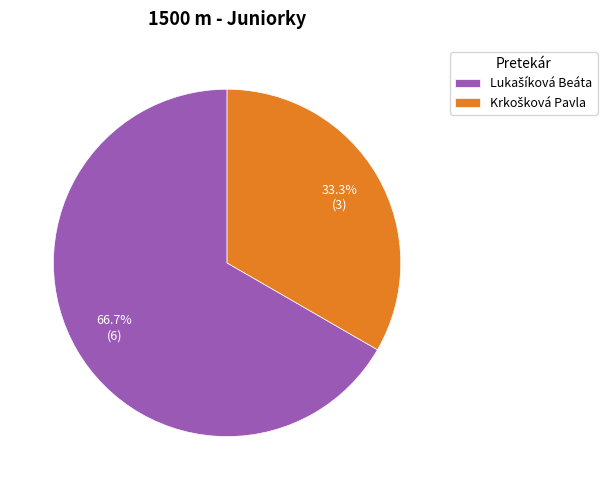

Is there a majority slice in this chart?

Yes